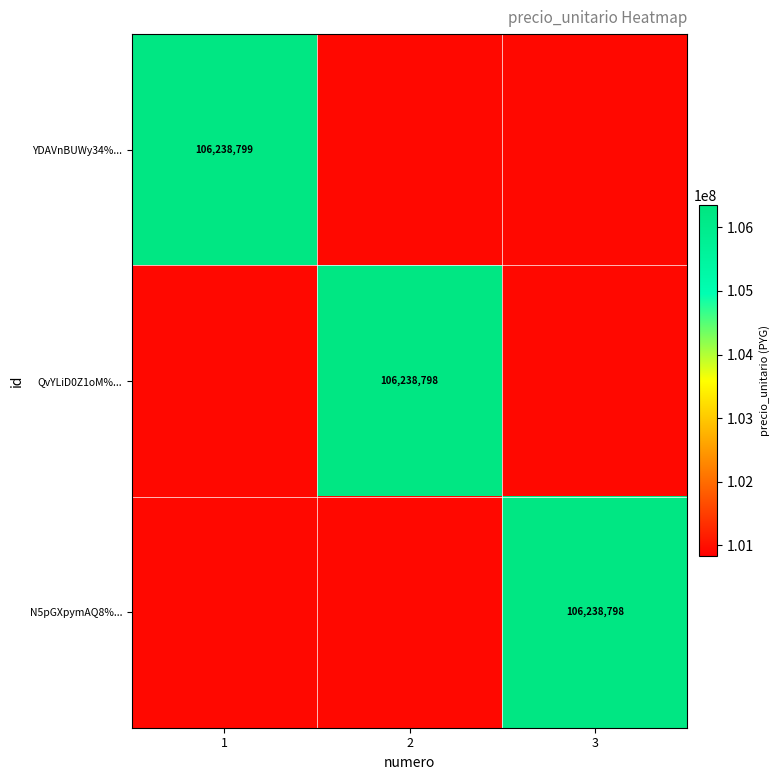

Is the value of YDAVnBUWy34%... at 1 greater than the value of QvYLiD0Z1oM%... at 2?

Yes